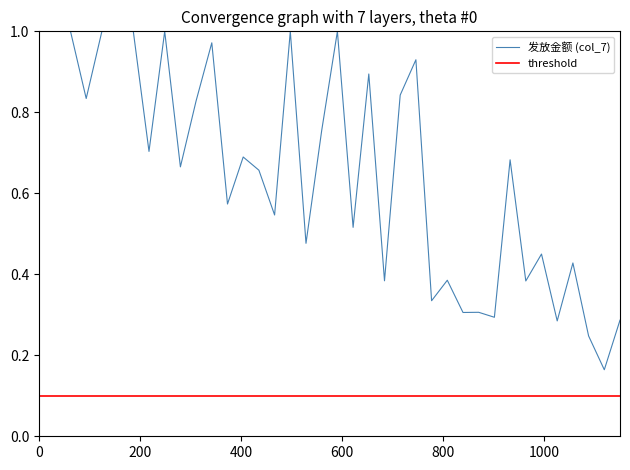

Which series has the widest spread of values?

发放金额 (col_7)